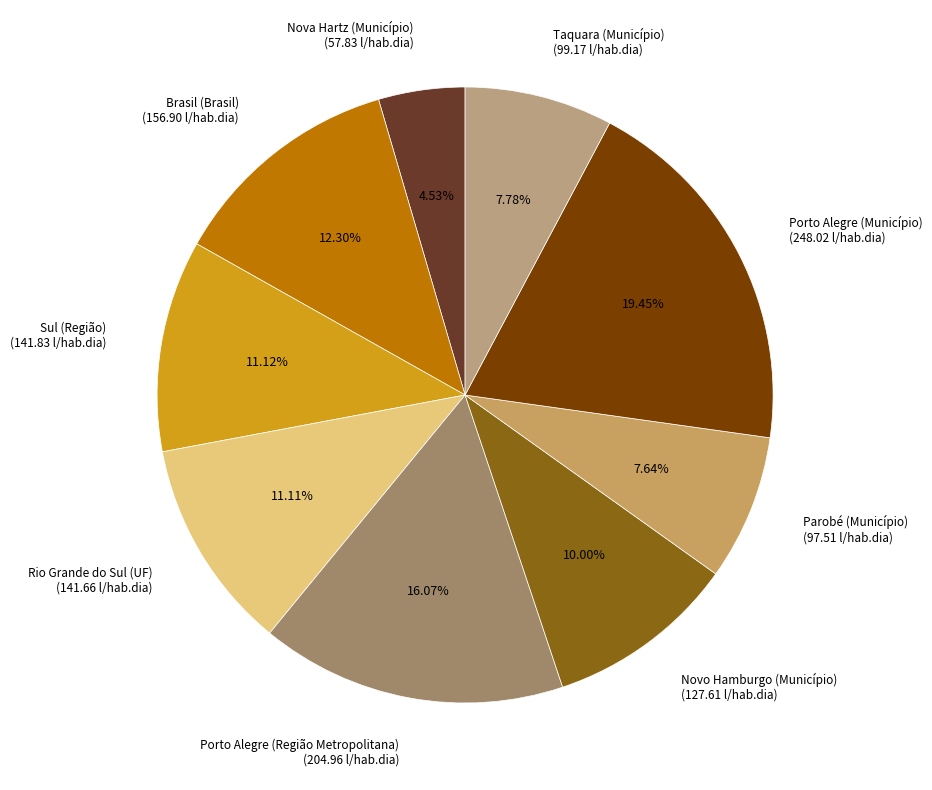

To the nearest percent, what percentage of the pie is Porto Alegre (Região Metropolitana)?

16%